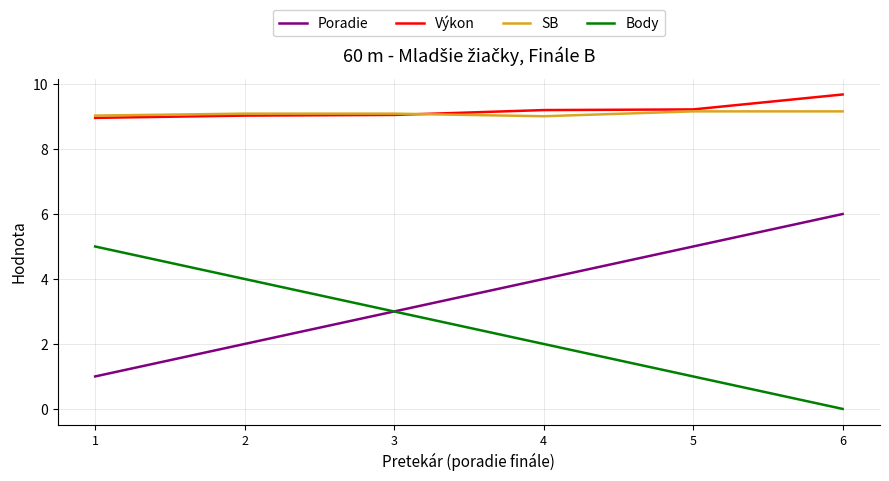

Where does the Body series first go above 3?

1